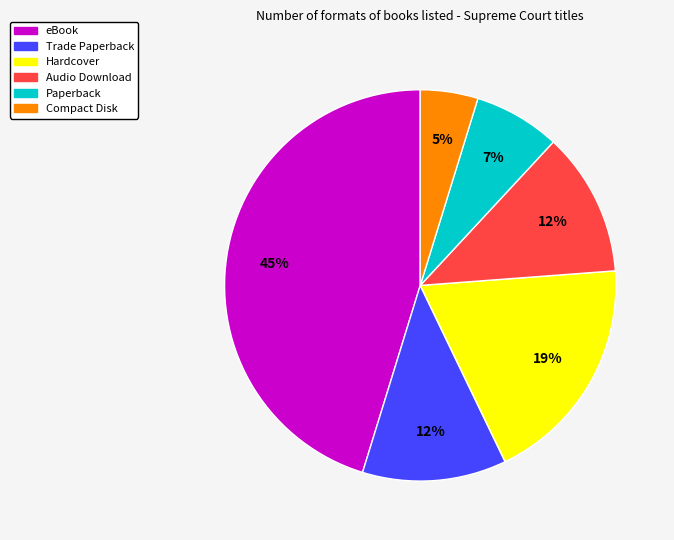

To the nearest percent, what portion does Paperback represent?

7%